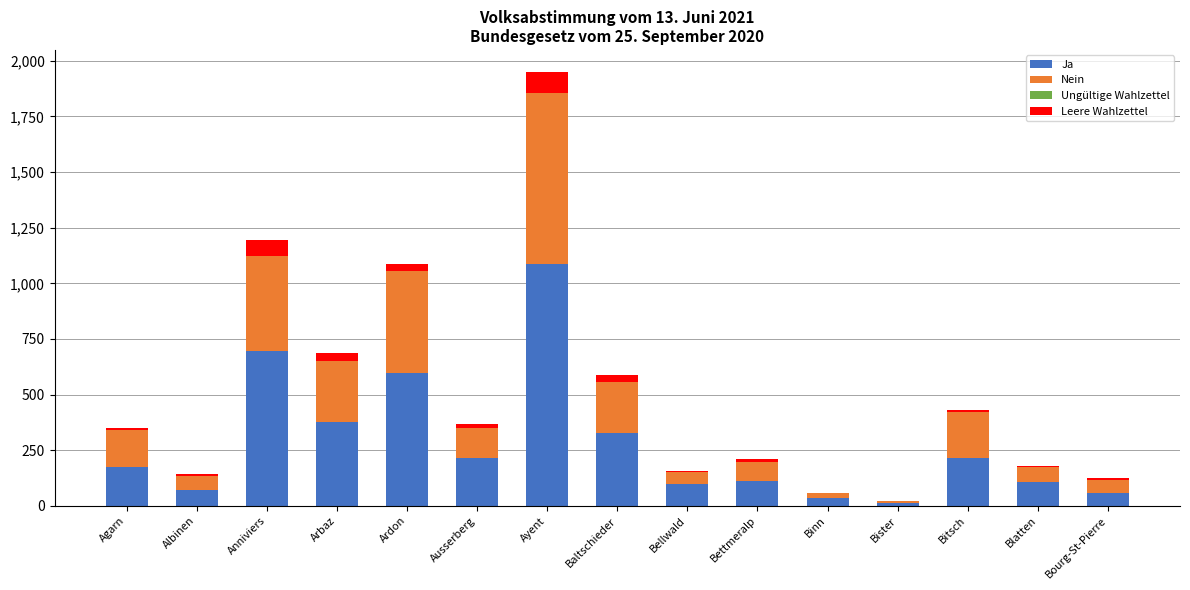

True or false: Ja has a value of 295 at Ausserberg.

False